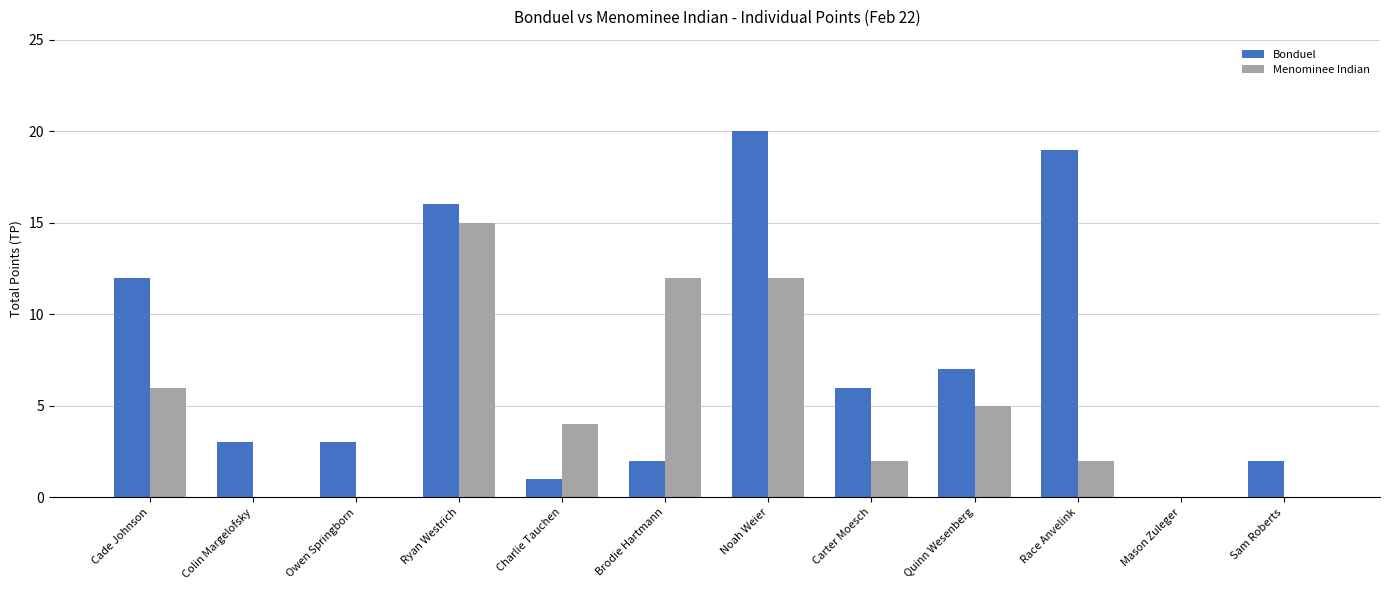

Is it true that Bonduel equals 1 at Charlie Tauchen?

True